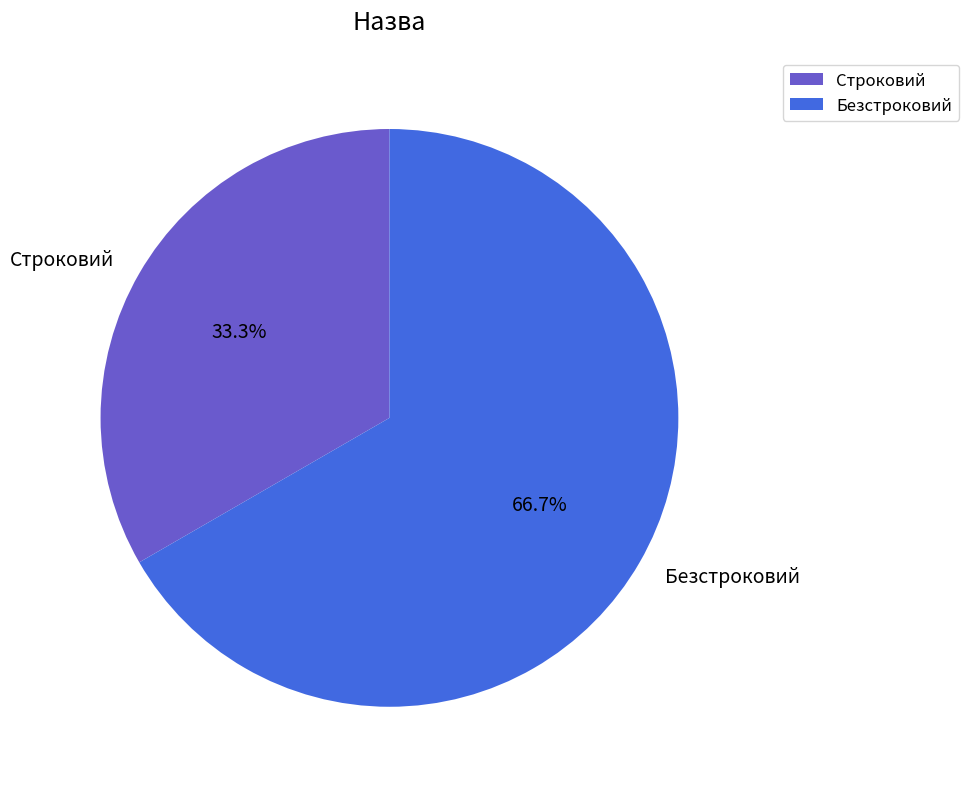

Which has a higher value, Строковий or Безстроковий?

Безстроковий